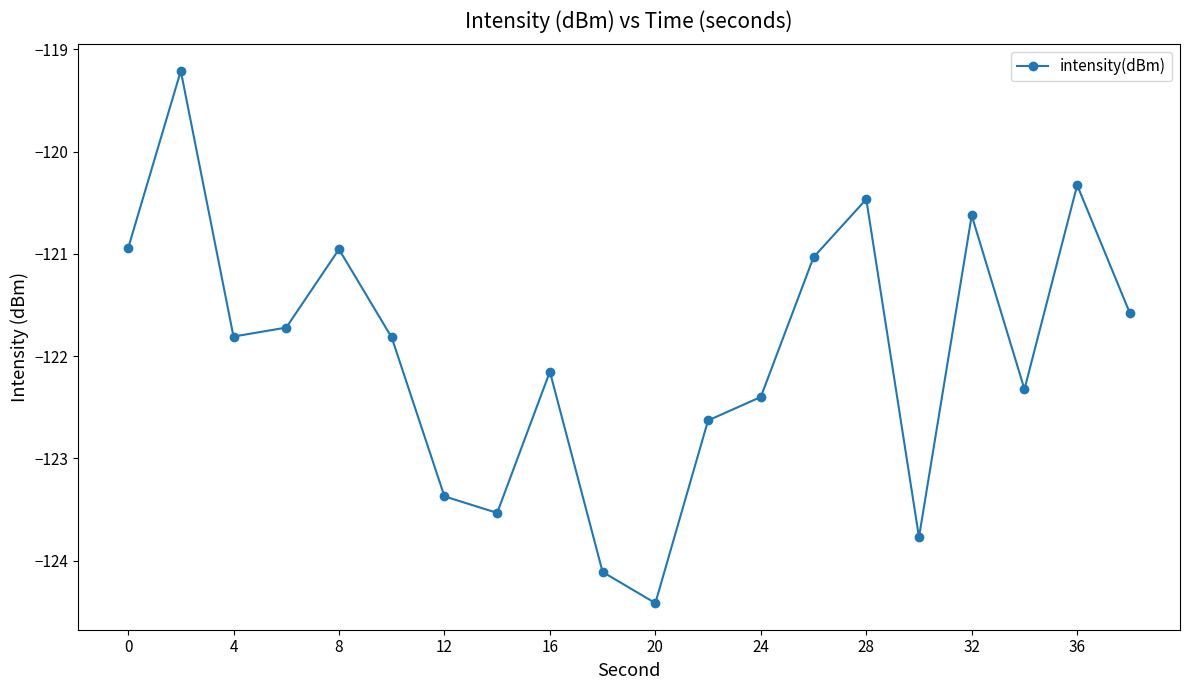

What is the value of the 3rd point from the left?

-121.8